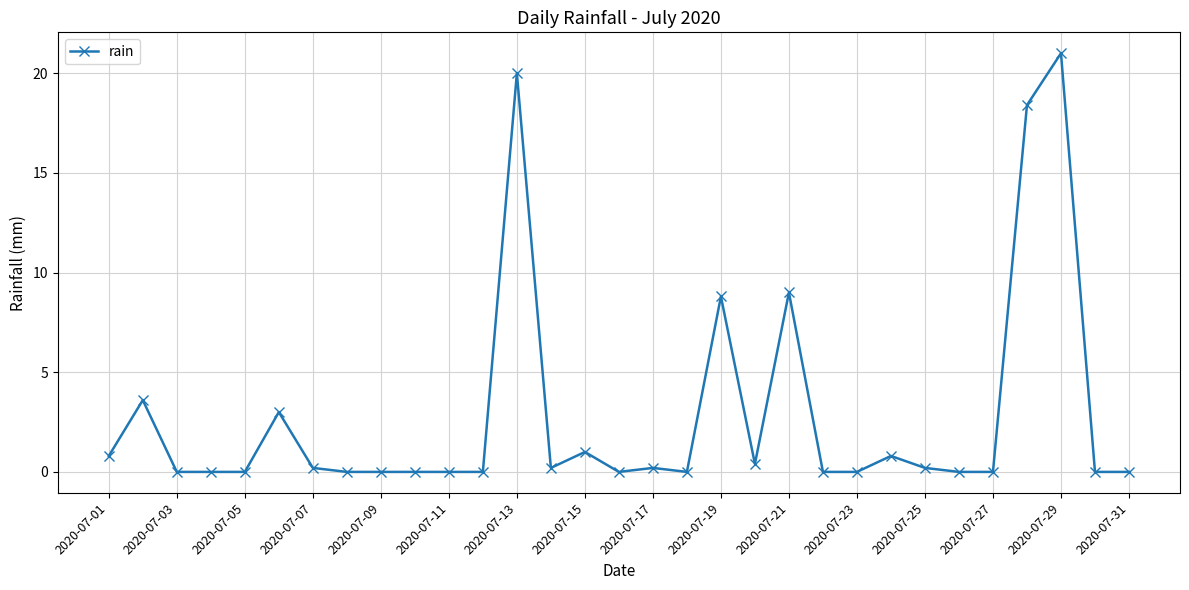

What is the average value?

2.8